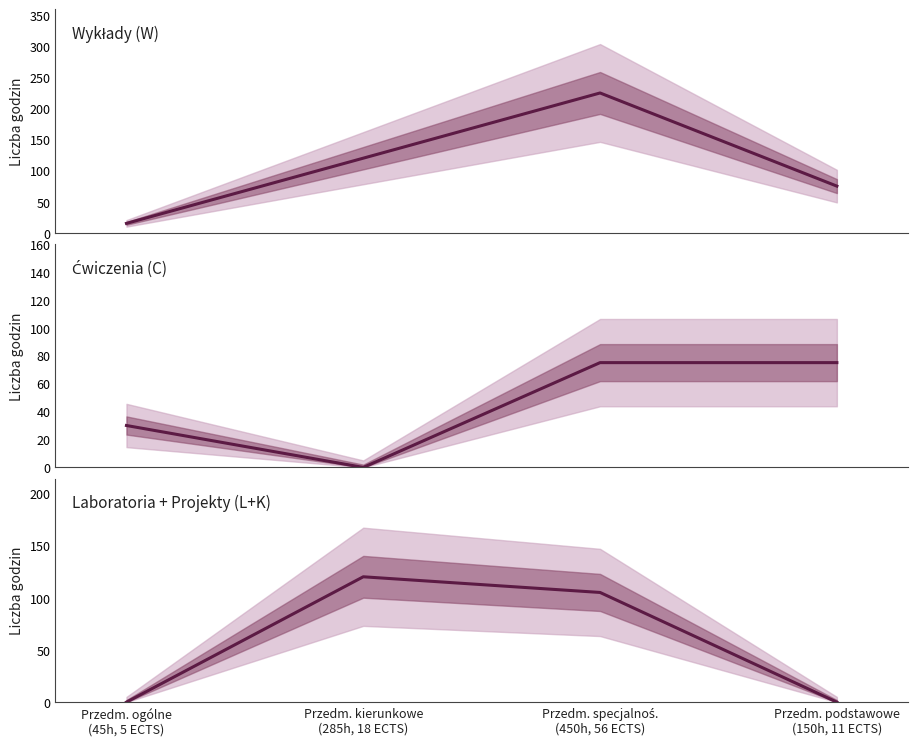

At how many categories does at least one series exceed 33?

3